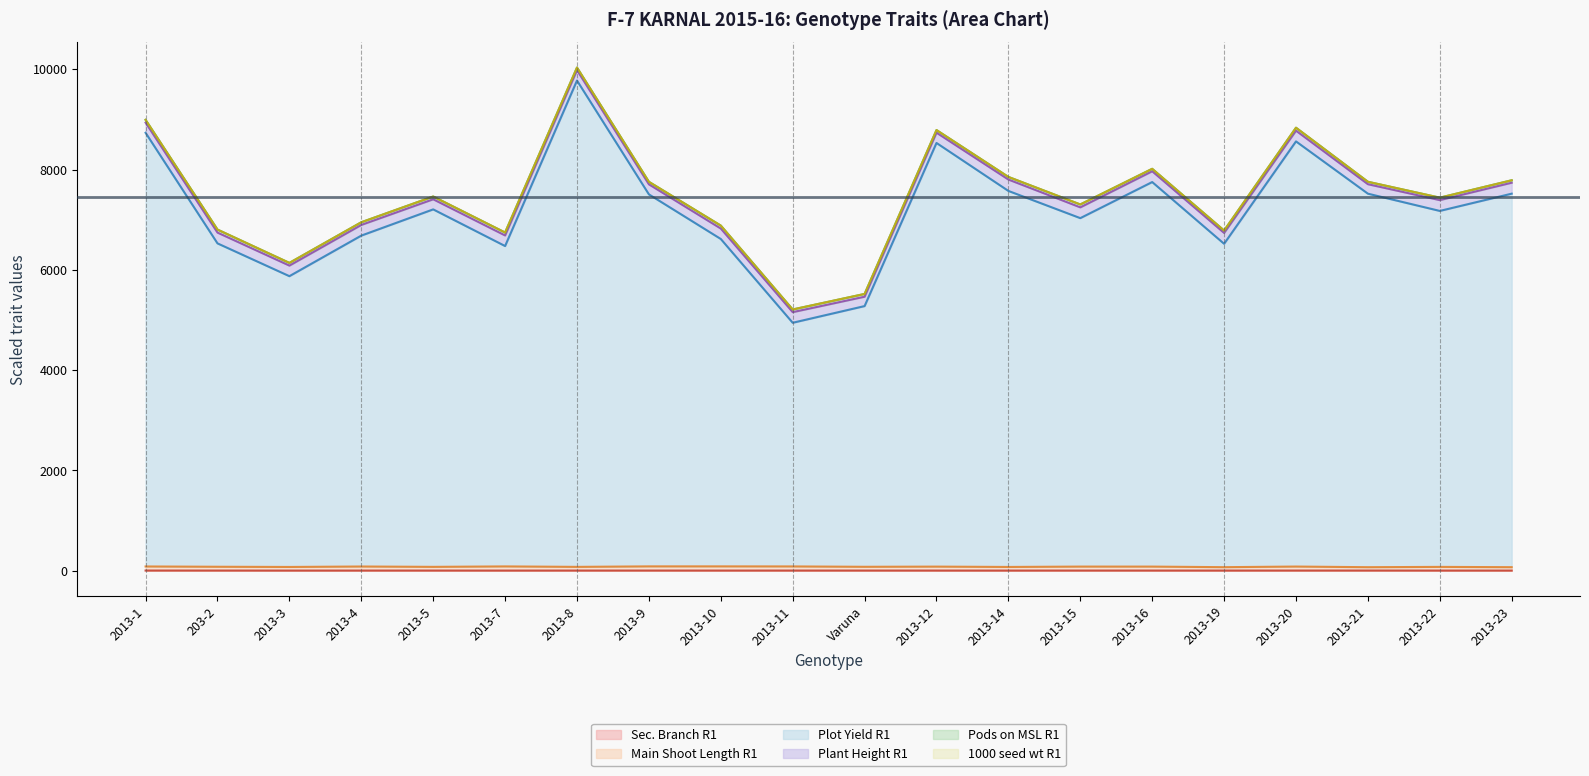

True or false: Sec. Branch R1 has a value of 1.3 at 2013-11.

False